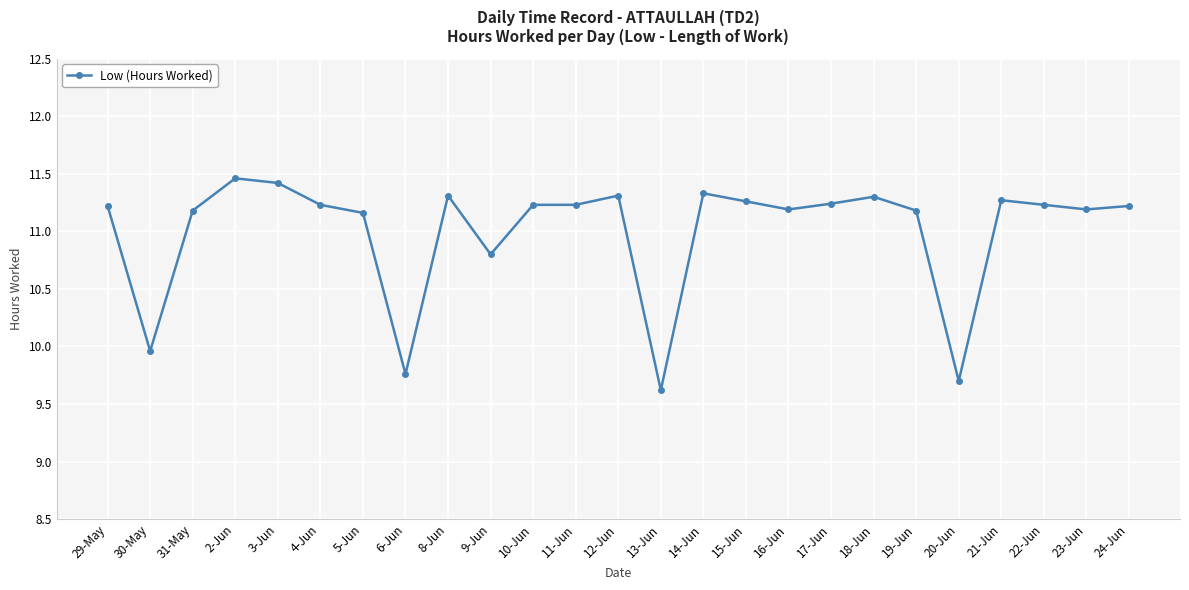

Which has a higher value, 24-Jun or 14-Jun?

14-Jun